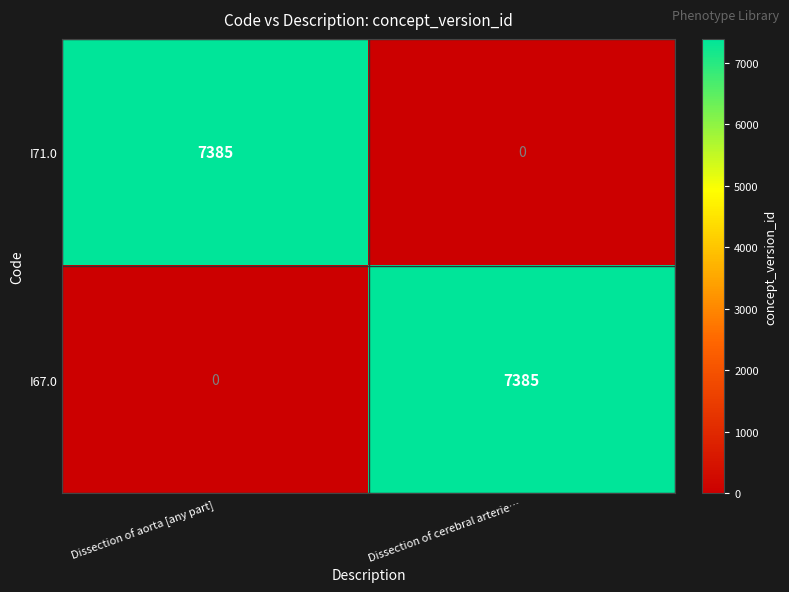

The I71.0 series shows 7385 at Dissection of aorta [any part]. True or false?

True